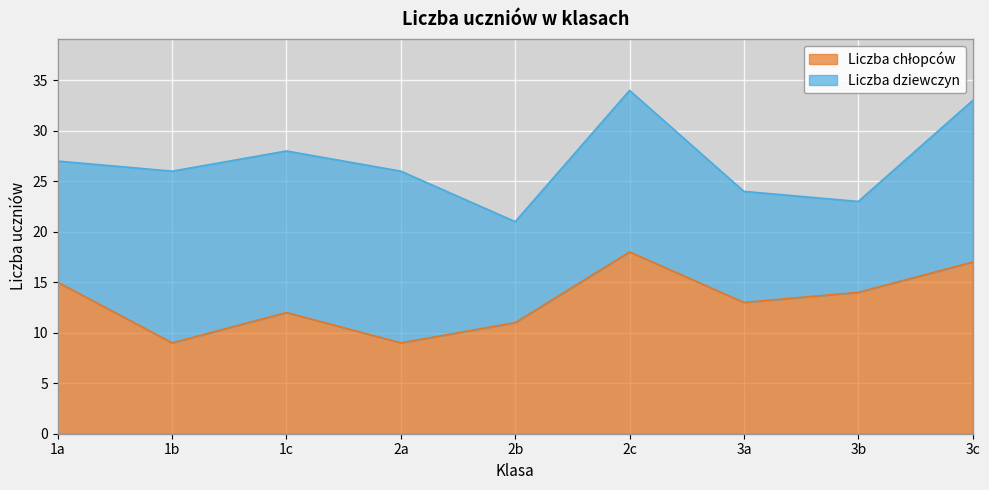

List the labels in order of value, largest first.

2c, 3c, 1a, 3b, 3a, 1c, 2b, 1b, 2a